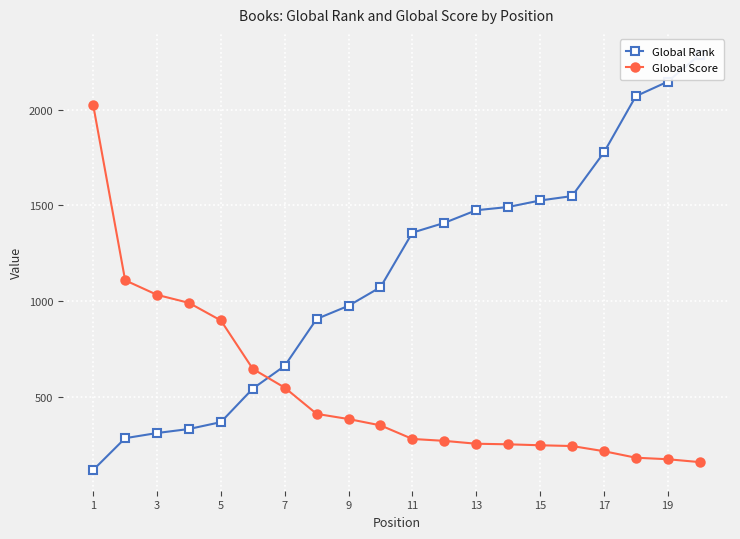

The value of Global Score at 17 is 85. True or false?

False